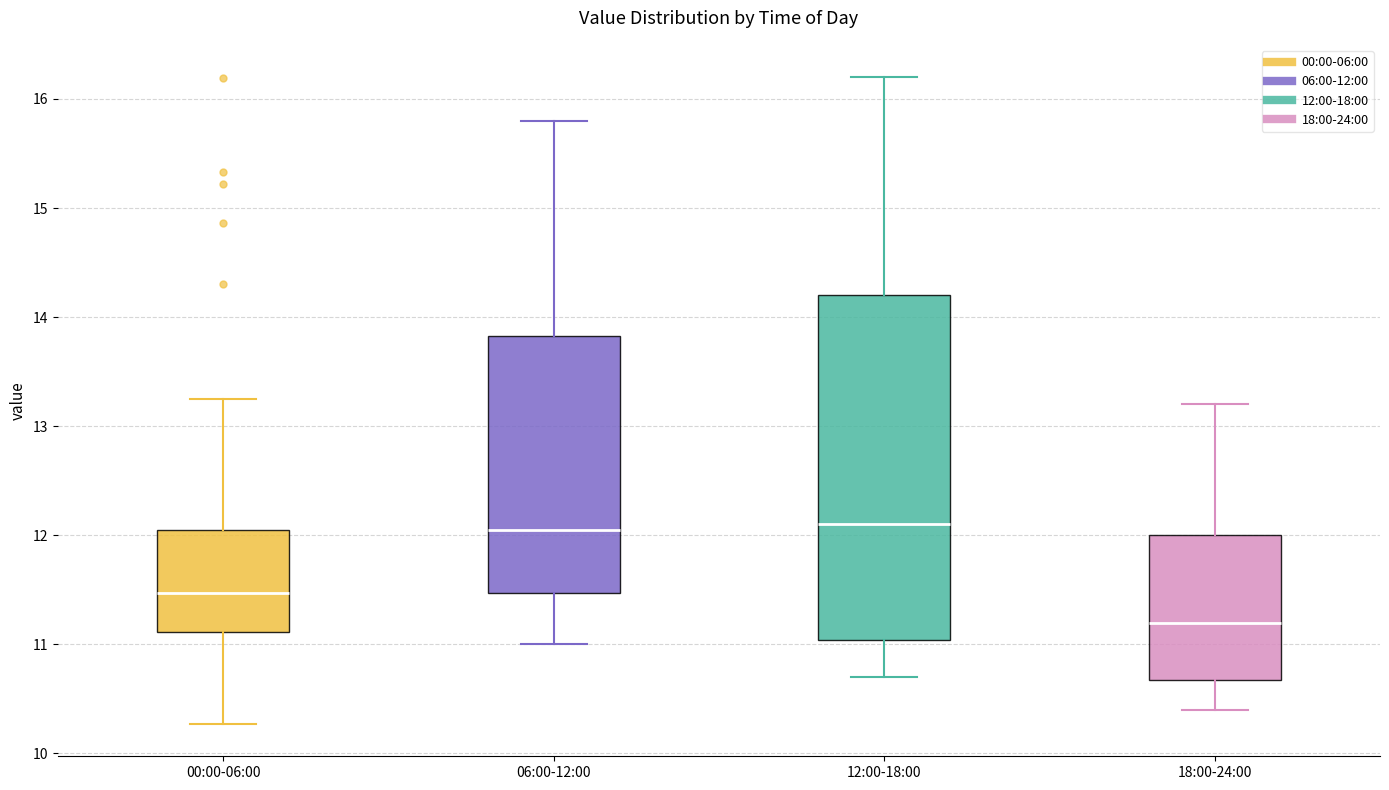

Which box's median line is the lowest?

18:00-24:00